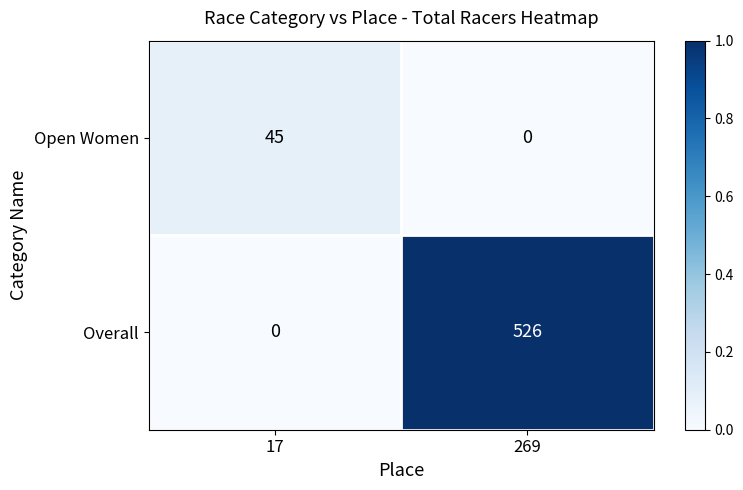

Which series has the largest range (max minus min)?

Overall